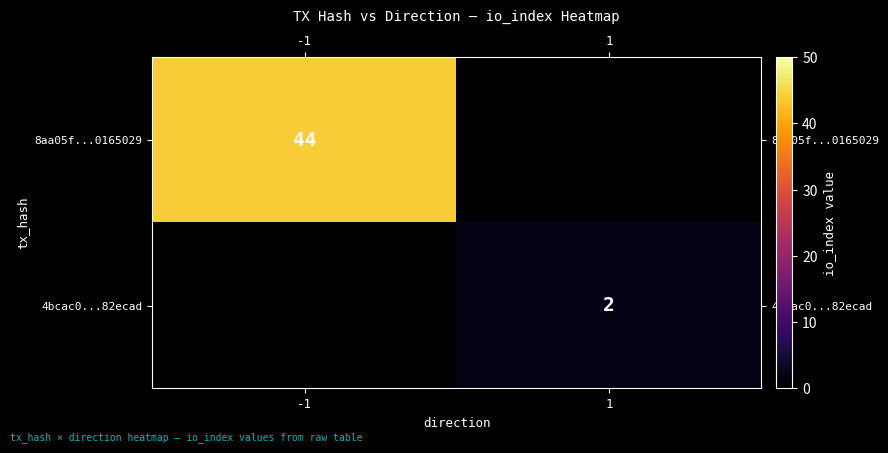

The value of 8aa05f...0165029 at -1 is 15. True or false?

False